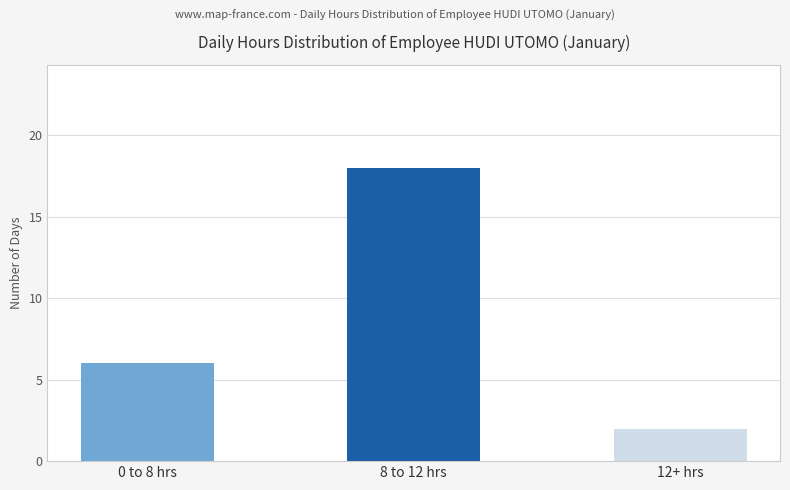

What value does the data have at 0 to 8 hrs, to the nearest 5?

5